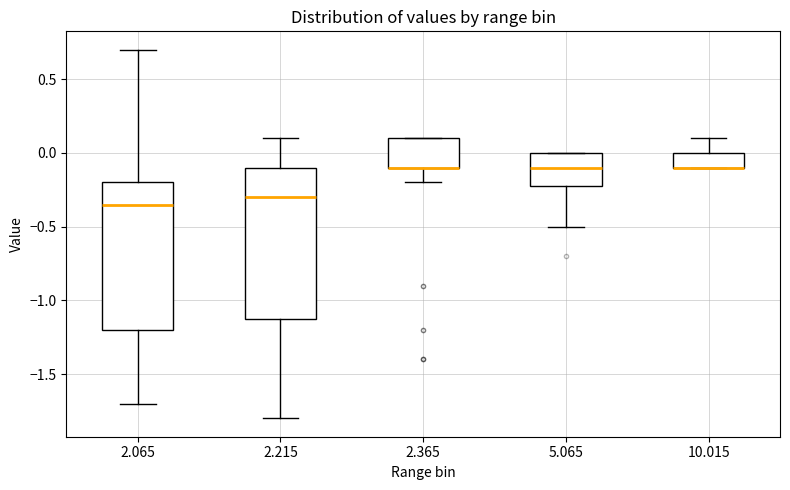

Where does the median line of the box at x = 2.215 sit on the y-axis? The values are not printed on the chart, so give them approximately, as read against the axis.

-0.30